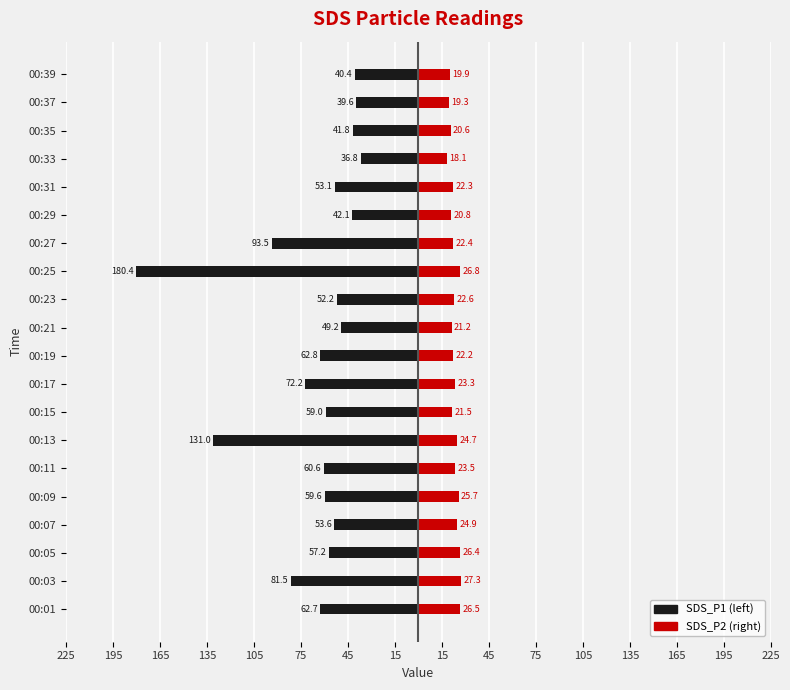

Which series has the widest spread of values?

SDS_P1